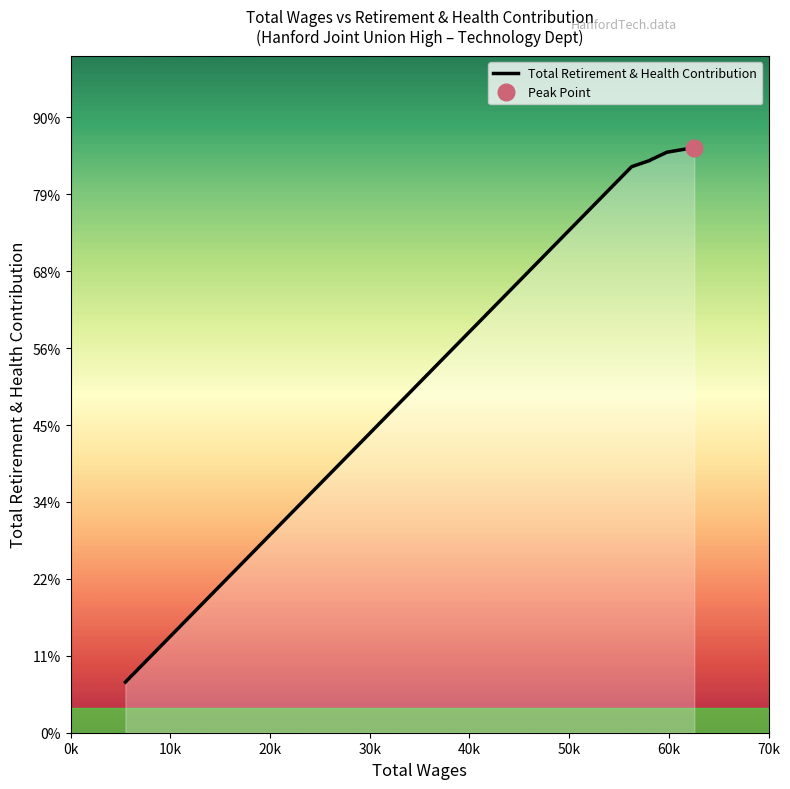

The value at 5502.0 is 1645. True or false?

True